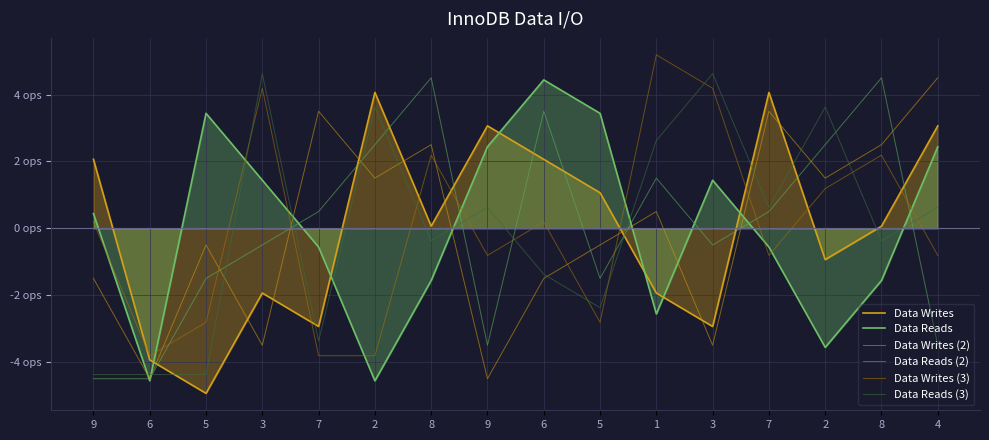

True or false: Data Reads (2) has more than 0 interior local peaks.

True